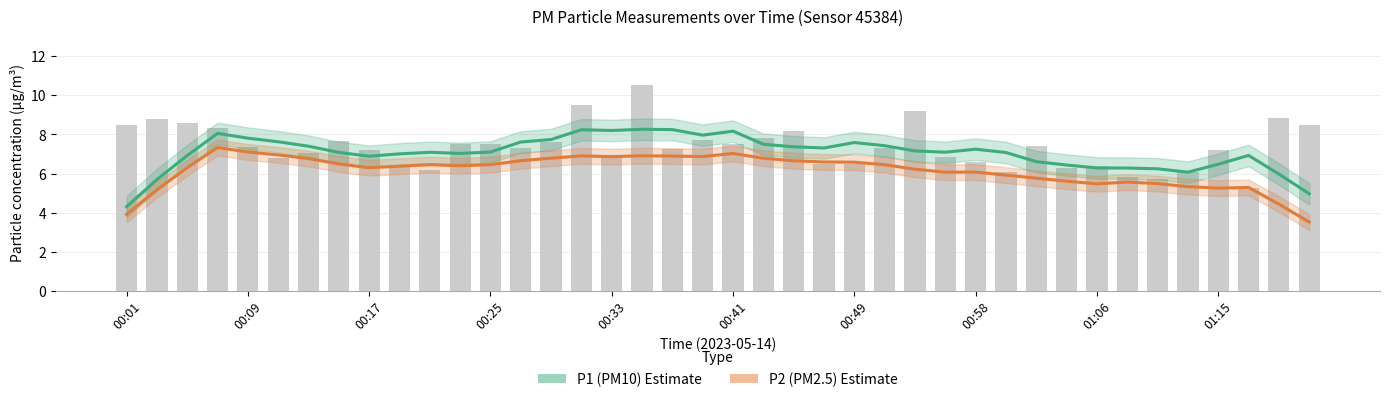

Which series changed the most between 18 and 29?

P1 (PM10)